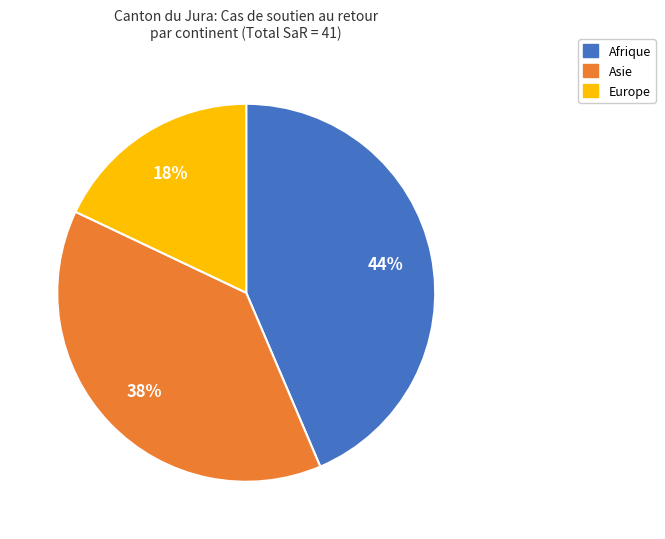

How many segments does this pie chart have?

3